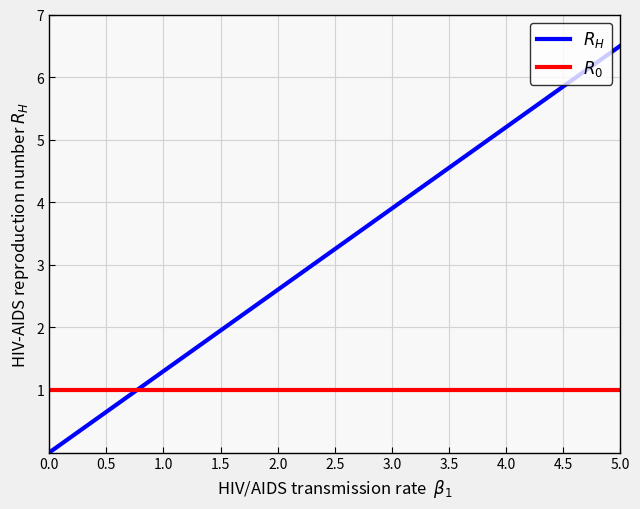

Which label corresponds to the largest value in the chart?

5.0